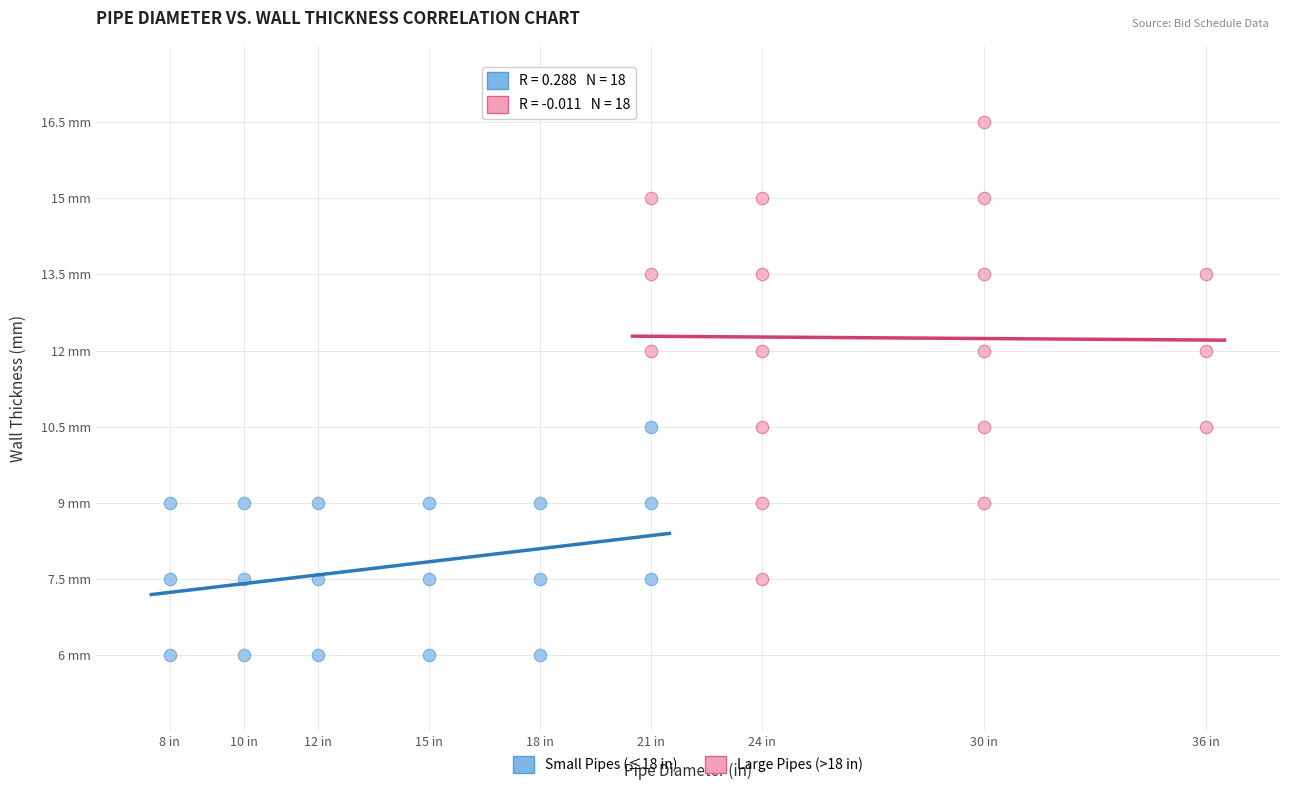

Which series contains the highest Y value?

Large Pipes (>18 in)